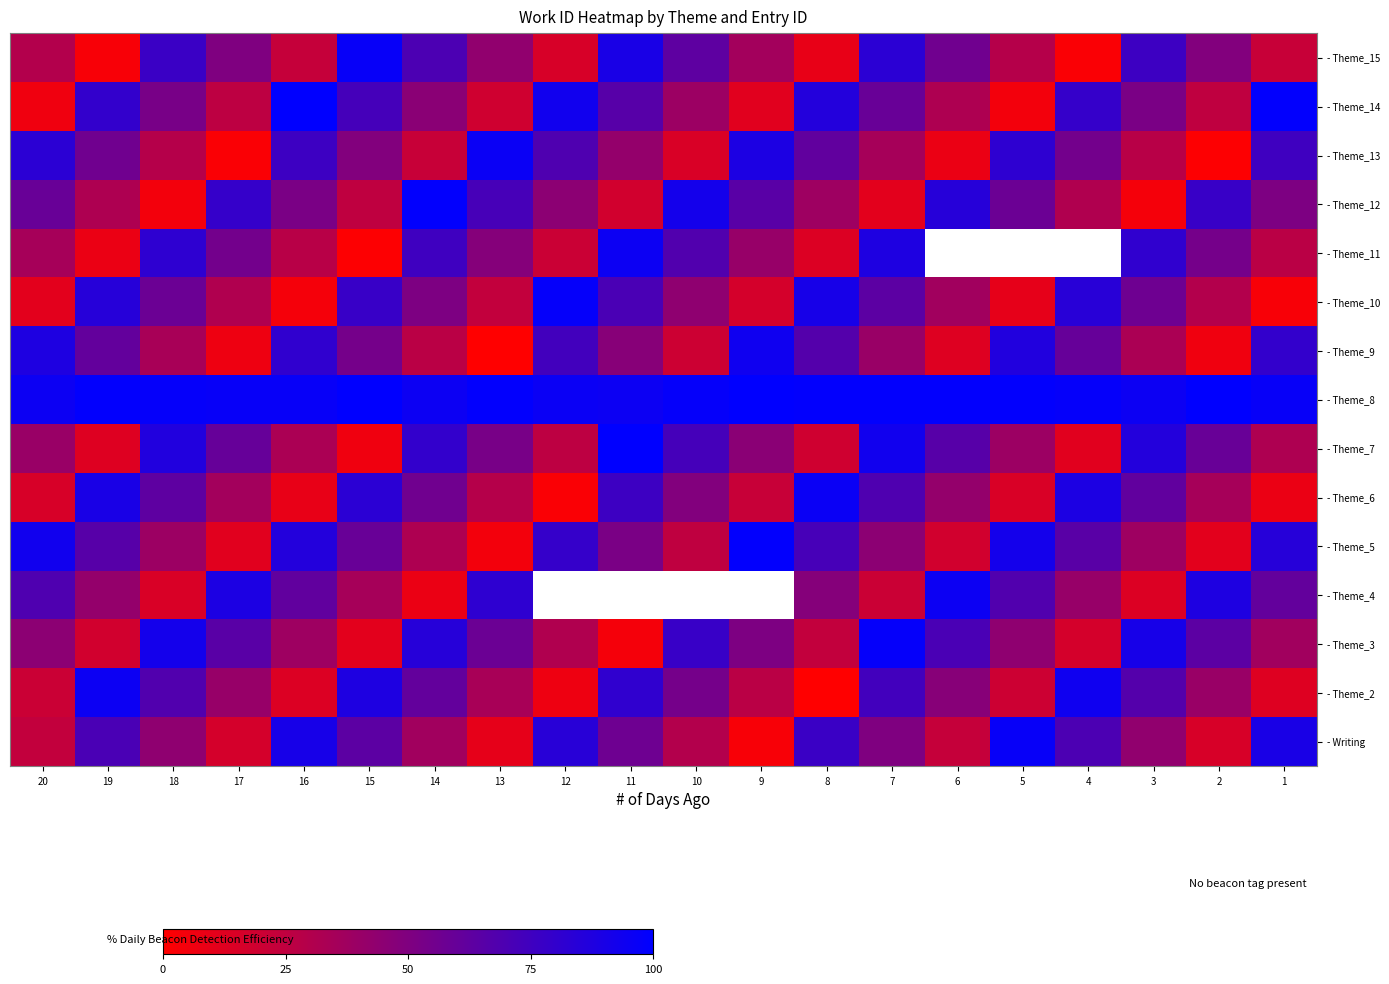

Read the - Theme_9 value at 18.

34.0